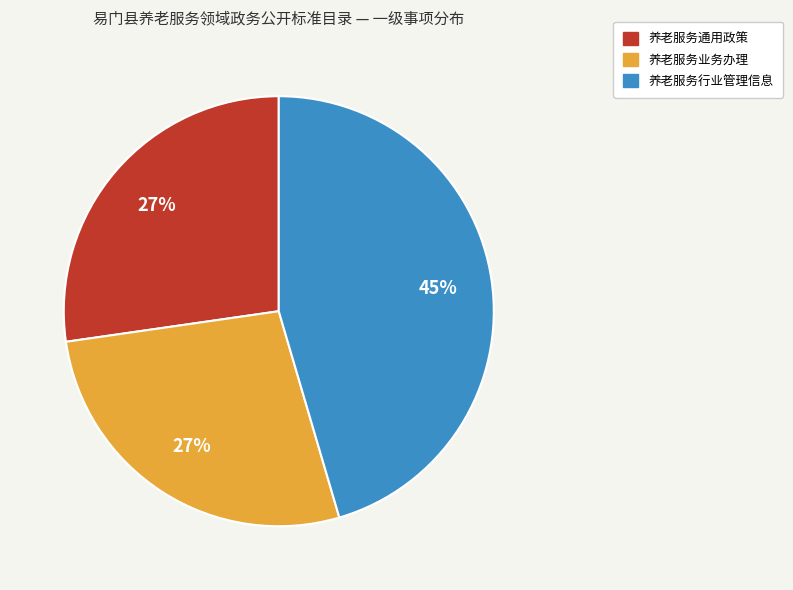

Approximately how many times larger is the value at 养老服务业务办理 compared to 养老服务通用政策?

1.0